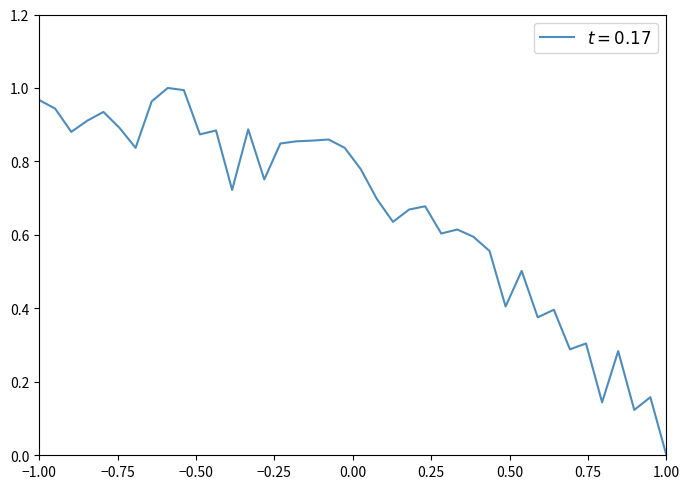

Does the chart display data point markers on the line(s)?

No